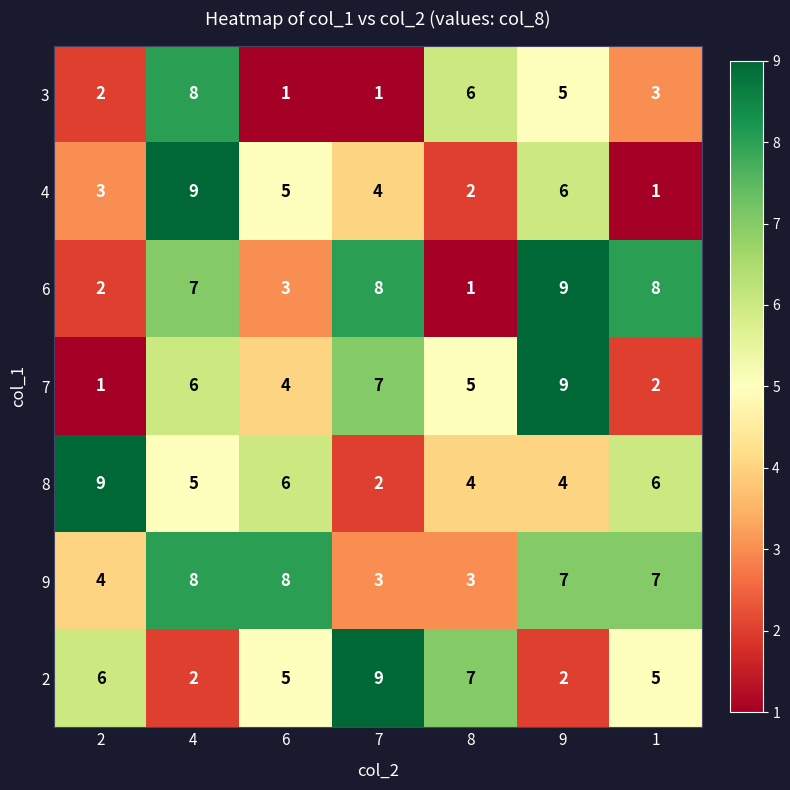

Where does the 7 series first go above 5?

4